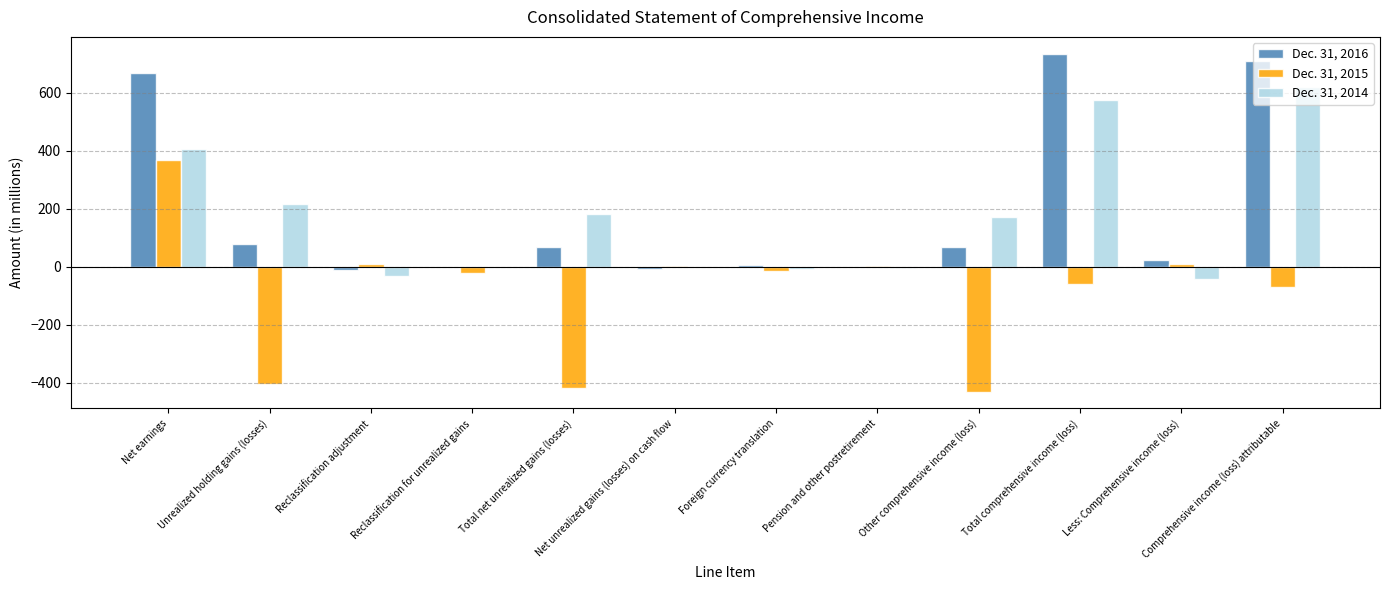

What is the total value across all series at Total comprehensive income (loss)?

1250